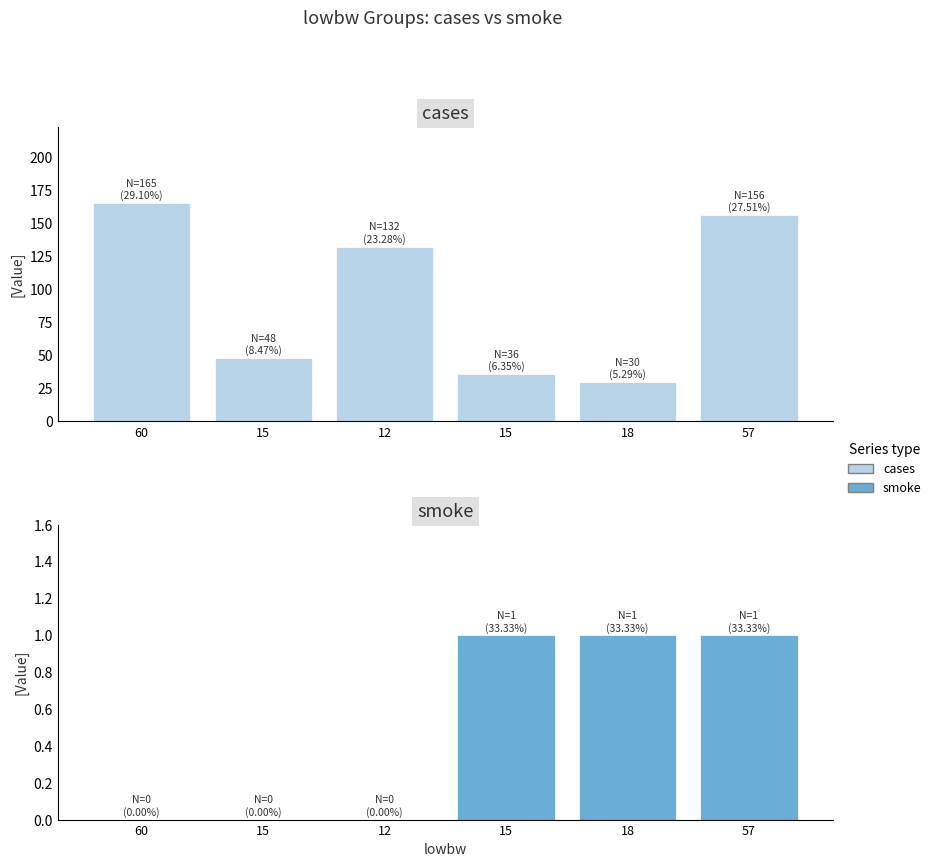

Count the number of data series in this chart.

2